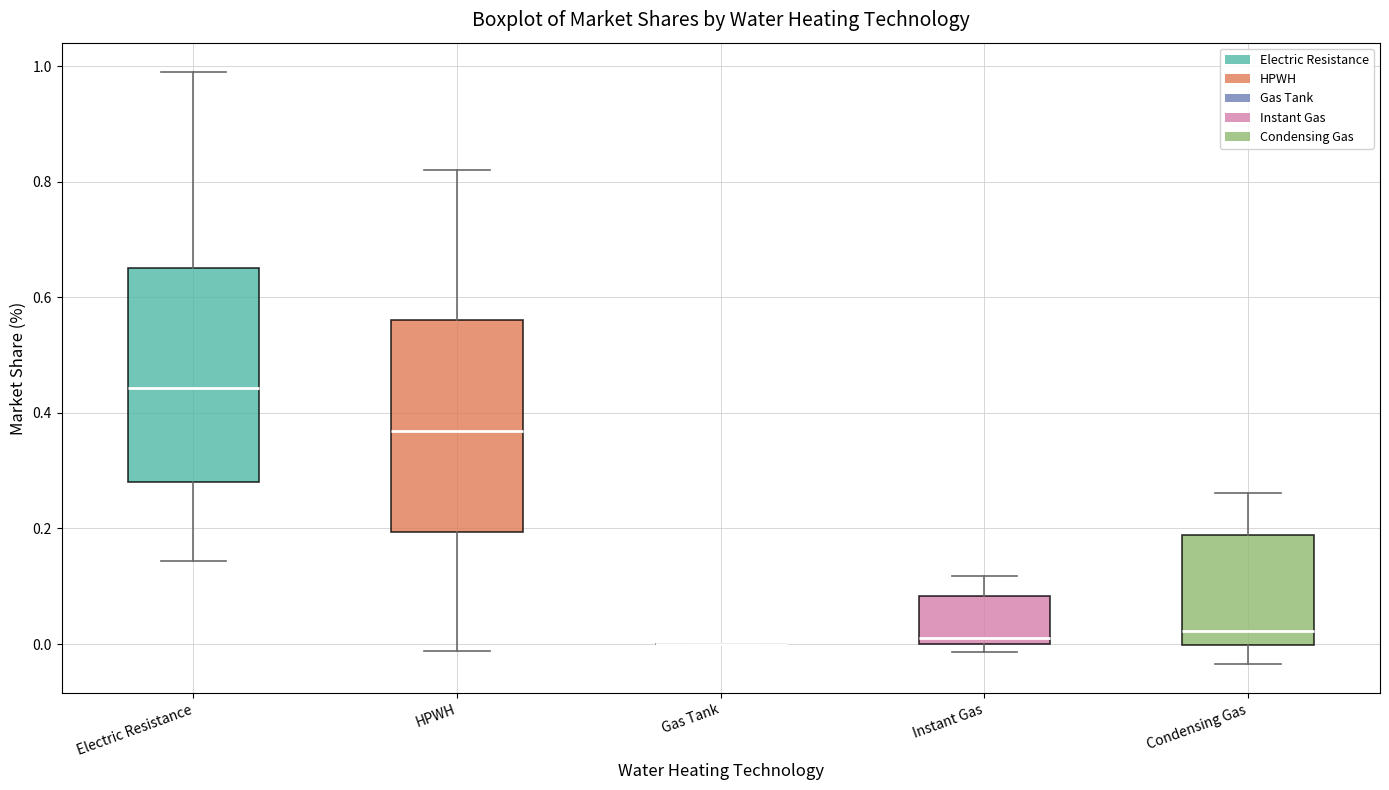

Reading left to right, transcribe this box plot: for each box, give where its median line is, the range the box spans, and where its two whiskers end, as read against the y-axis. The values are not printed on the chart, so give them approximately, as read against the axis.

Electric Resistance: median 0.44, box 0.28 to 0.66, whiskers 0.14 to 0.98
HPWH: median 0.36, box 0.20 to 0.56, whiskers -0.02 to 0.82
Gas Tank: box collapsed to a line at 0.00, whiskers 0.00 to 0.00
Instant Gas: median 0.02, box 0.00 to 0.08, whiskers -0.02 to 0.12
Condensing Gas: median 0.02, box 0.00 to 0.18, whiskers -0.04 to 0.26